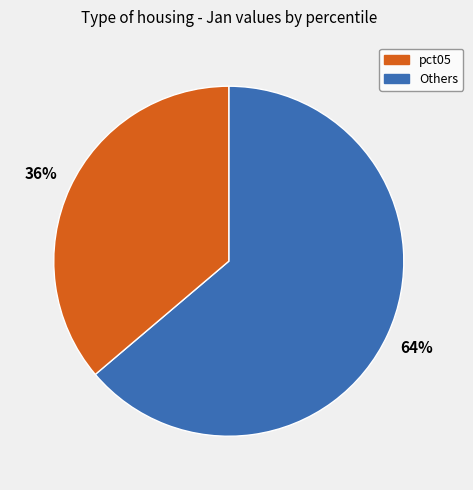

To the nearest percent, what is the difference between the largest and smallest slice percentages?

28%